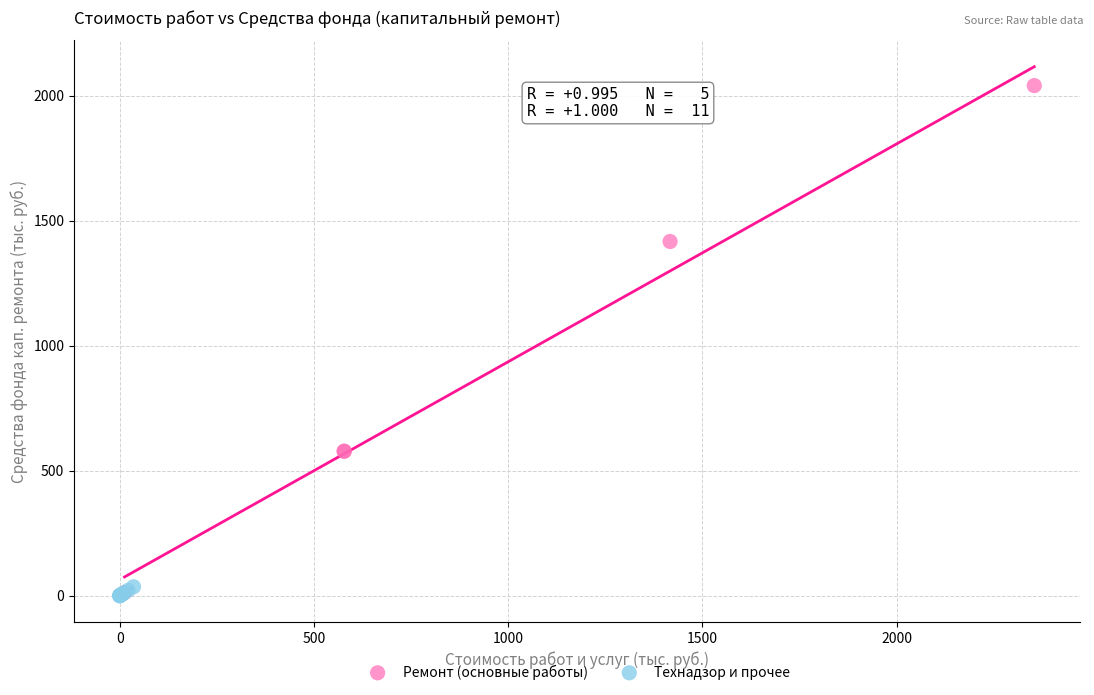

Which series reaches the maximum Y coordinate?

Ремонт (основные работы)